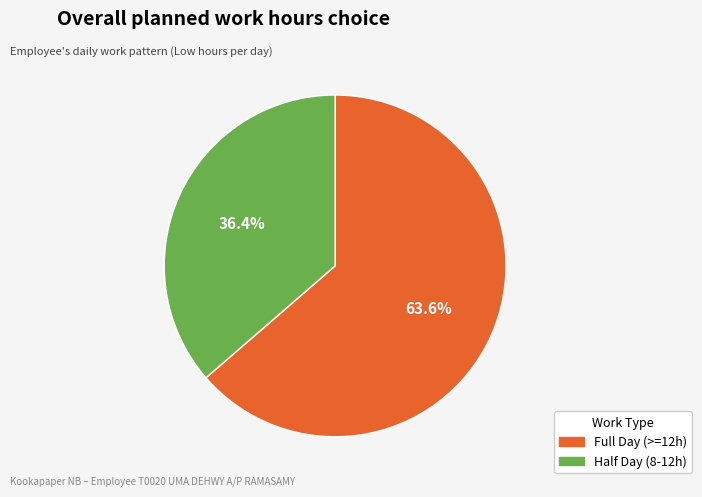

Is there any slice that represents more than half of the pie?

Yes